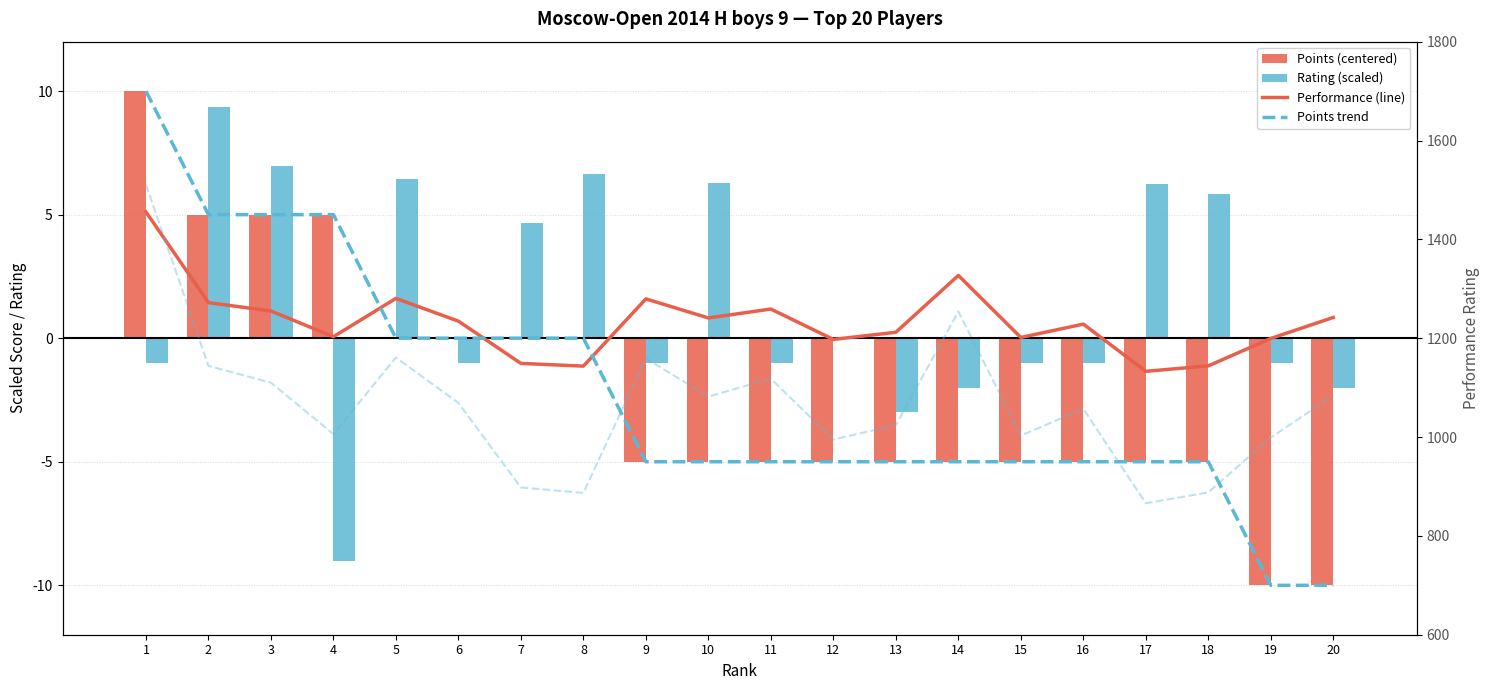

Which series changed the most between 10 and 19?

Rating (scaled)